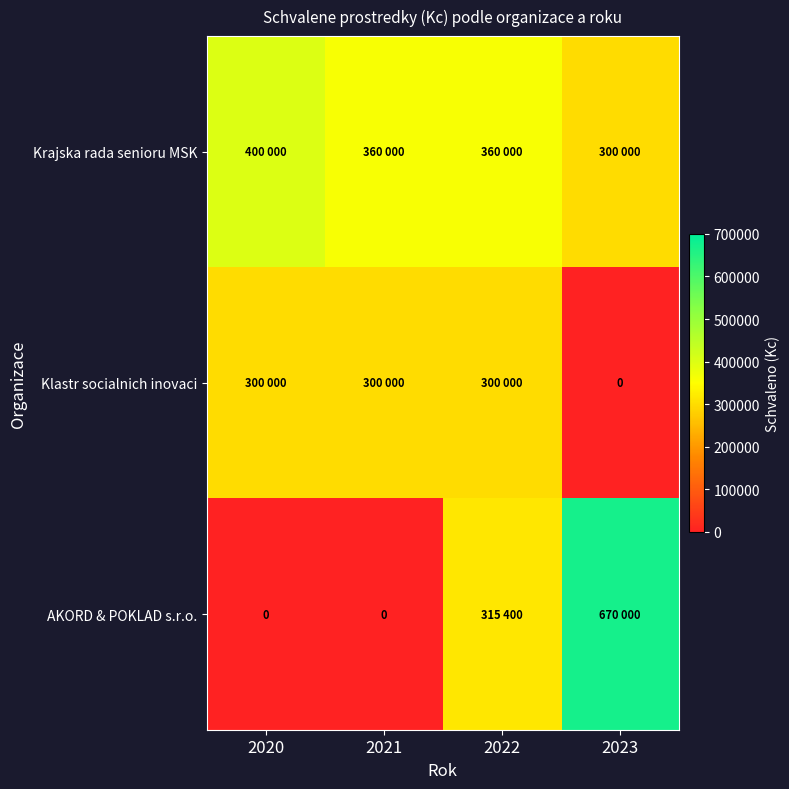

Which series has the largest range (max minus min)?

AKORD & POKLAD s.r.o.